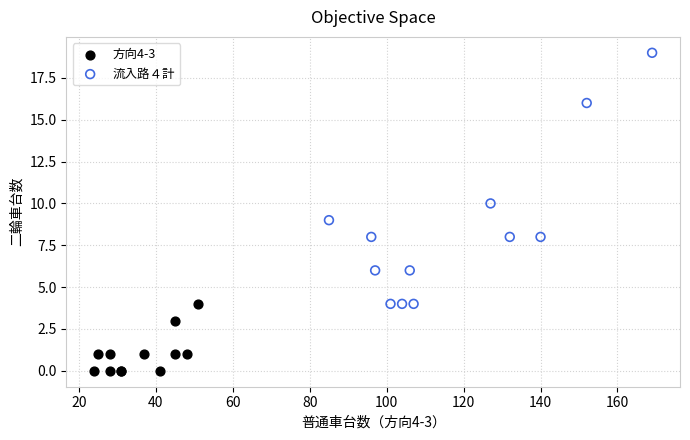

Which series reaches the minimum Y coordinate?

方向4-3